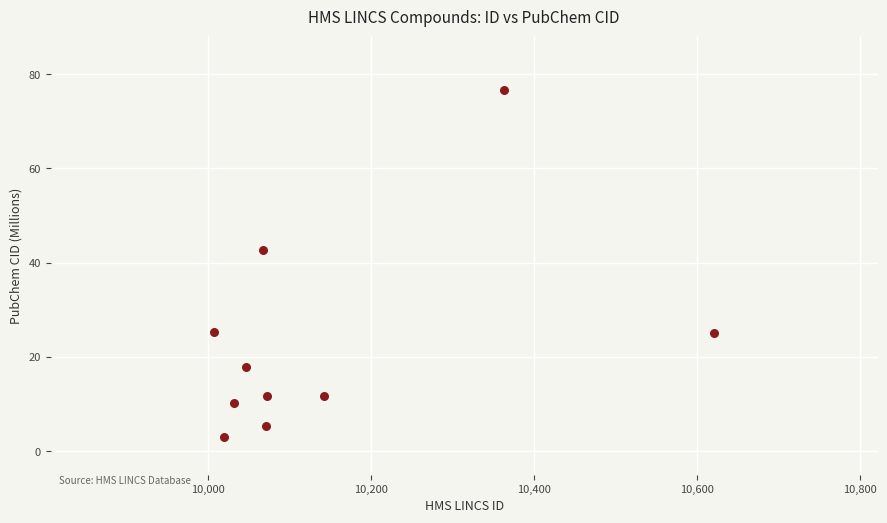

What is the range of Y values (max minus min)?

73.5